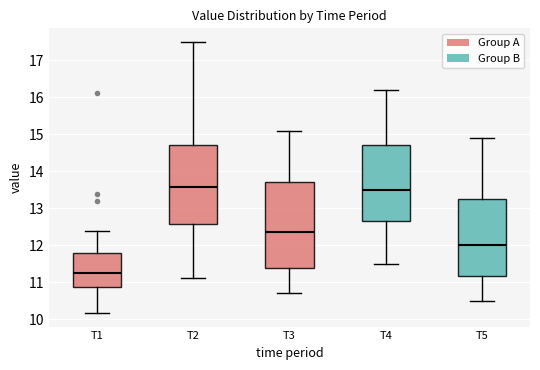

Where does the lower whisker of the box for T4 end on the y-axis? The values are not printed on the chart, so give them approximately, as read against the axis.

11.5